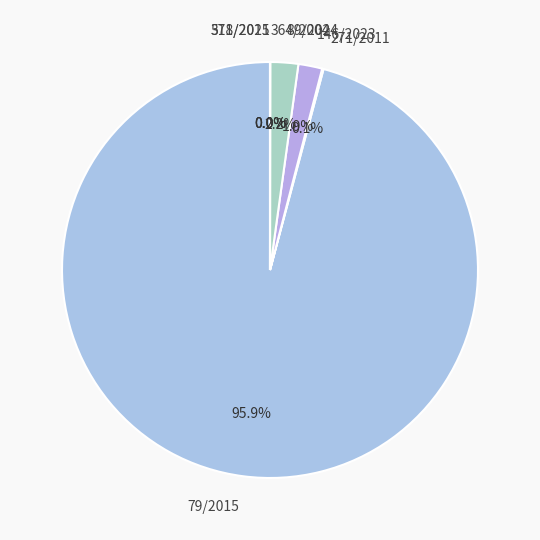

What portion of the pie excludes 89/2024?

97.8%